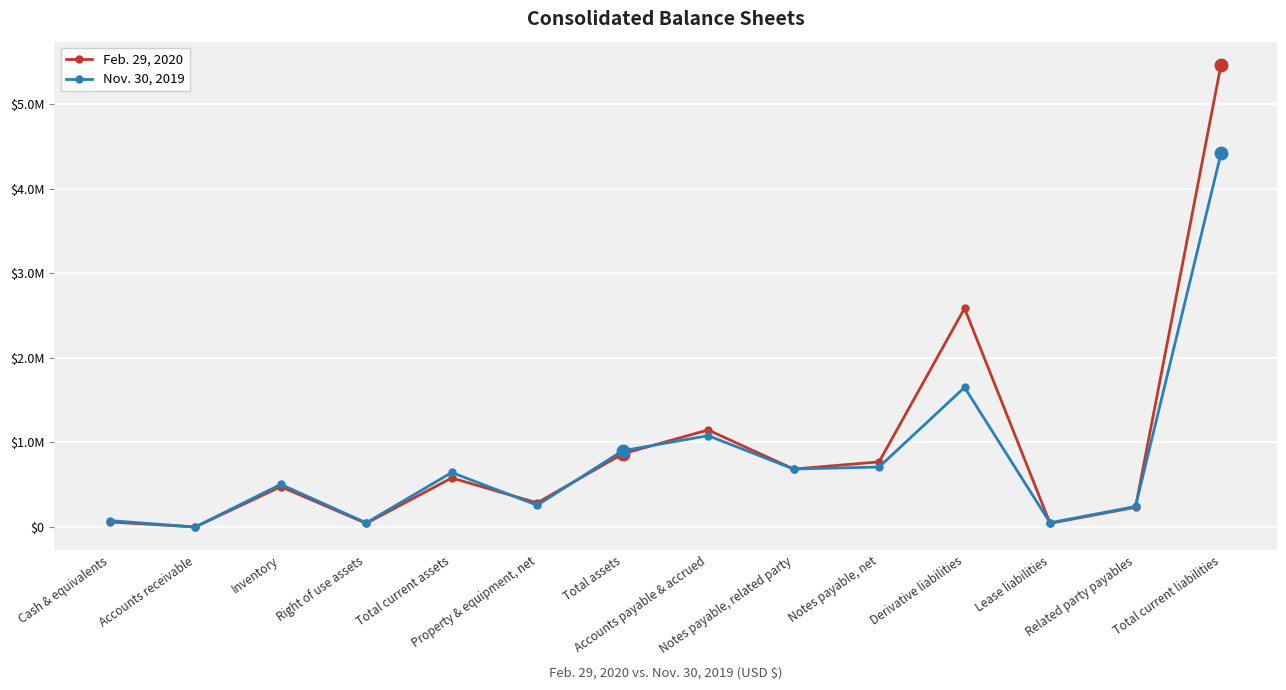

The Feb. 29, 2020 series shows 685000 at Notes payable, related party. True or false?

True